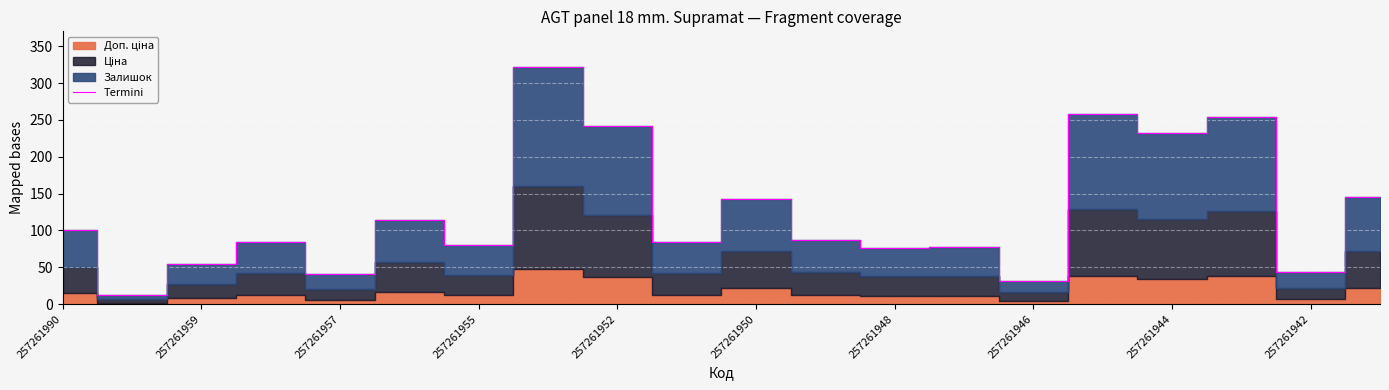

The Termini series shows 176 at 257261990. True or false?

False